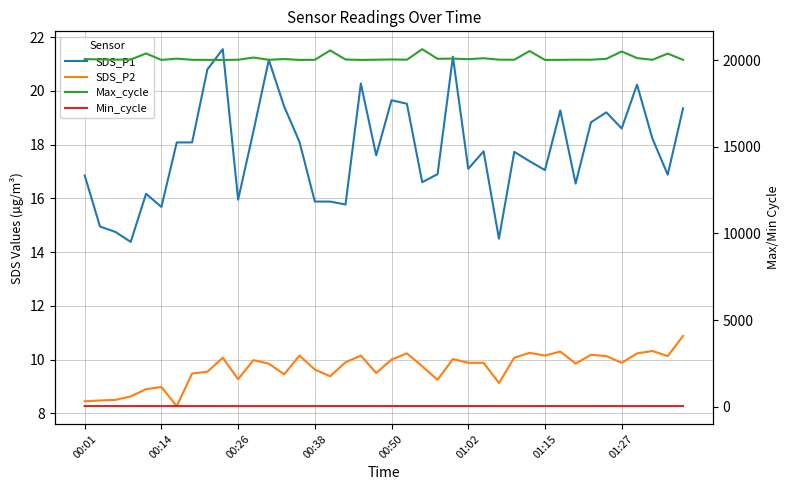

What is the highest value of the SDS_P2 series?

10.9